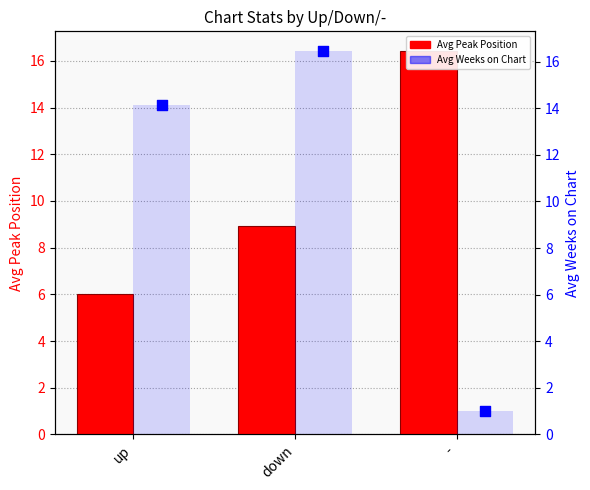

What are all the series names shown in the legend?

Avg Peak Position, Avg Weeks on Chart